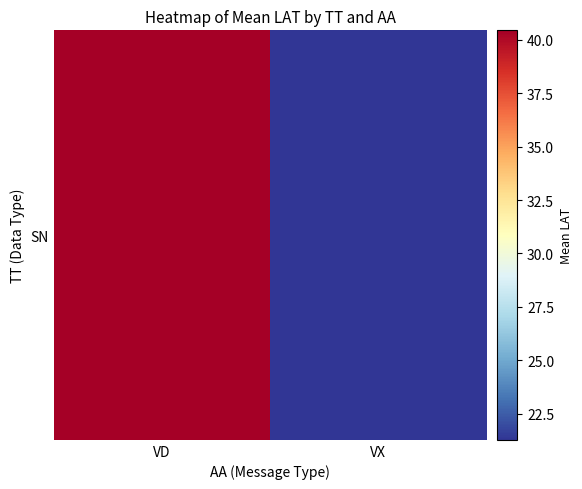

How many series are shown in this chart?

1